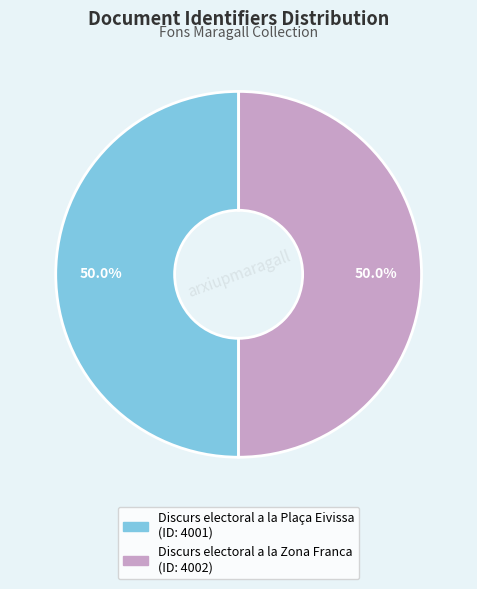

How many slices are in this pie chart?

2